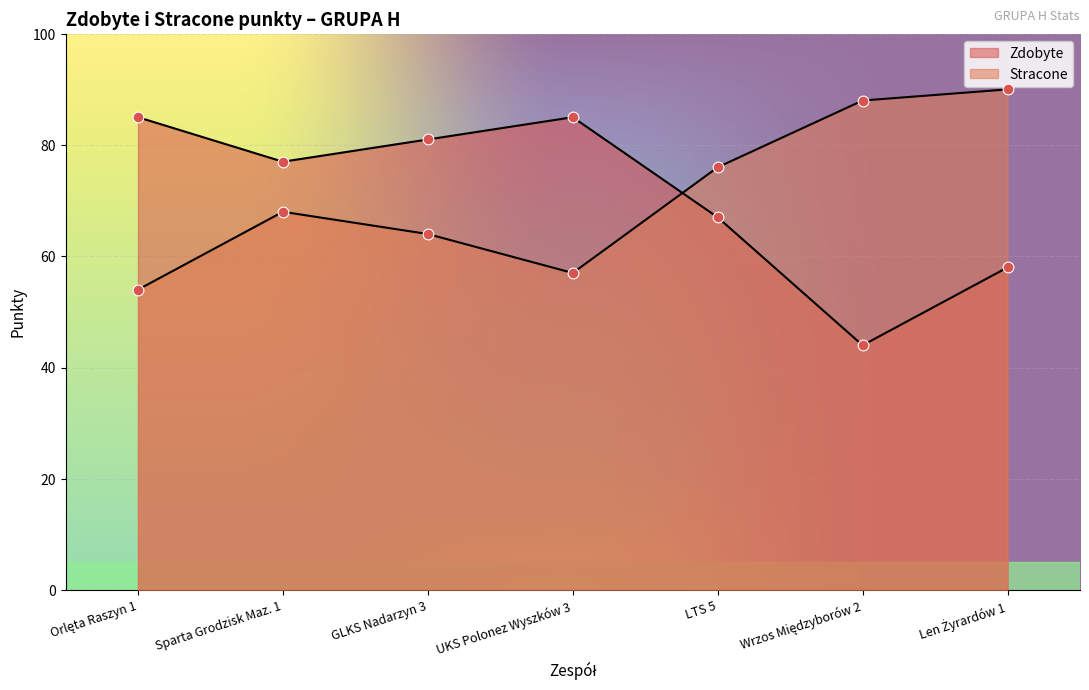

Which series has the largest Y range (max minus min)?

Zdobyte